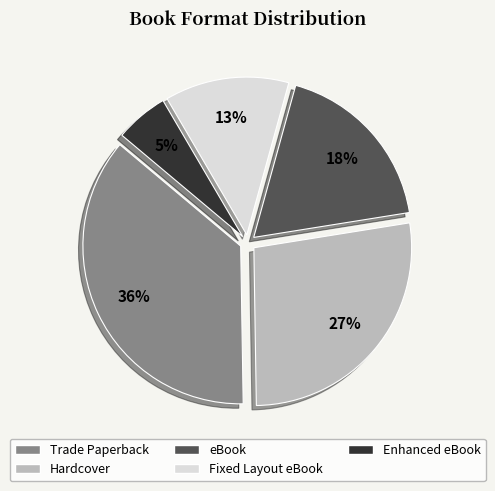

Is there any slice that represents more than half of the pie?

No